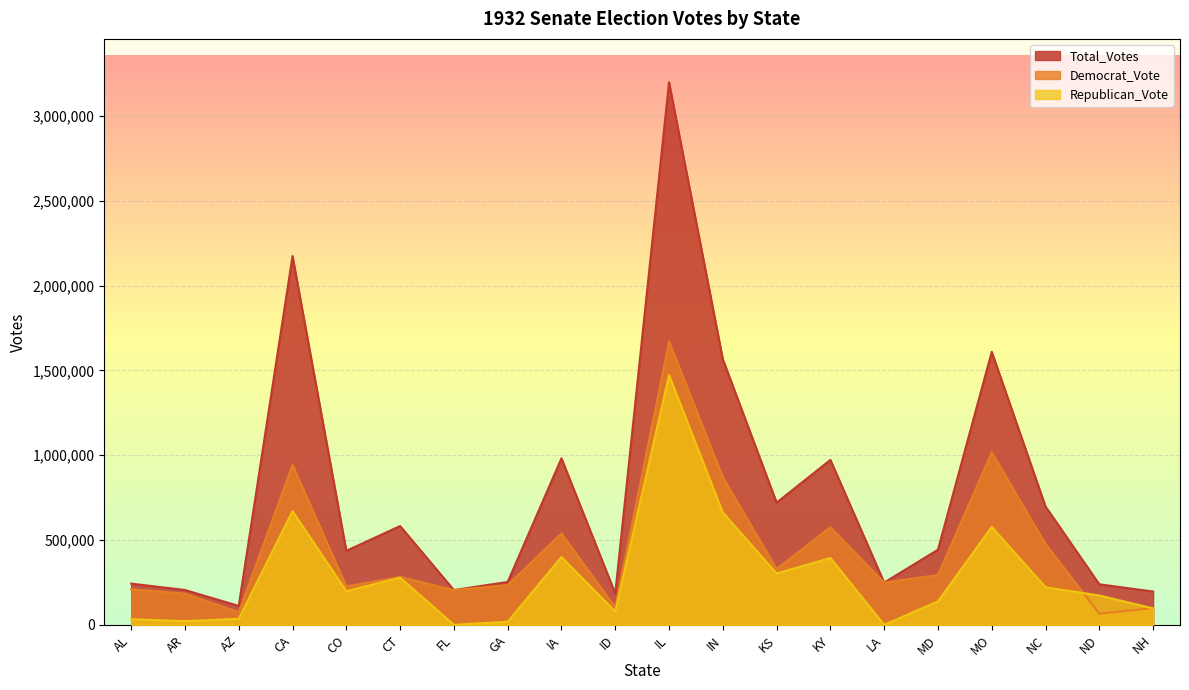

Which series ends up on top after the final intersection of Republican_Vote and Democrat_Vote?

Democrat_Vote